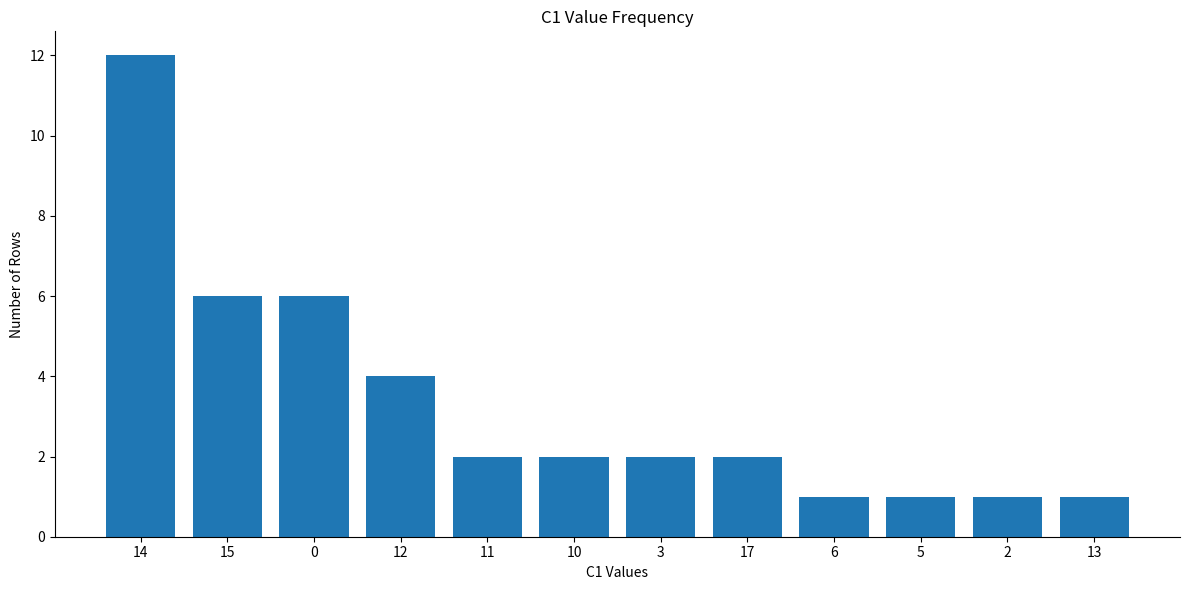

What is the average value?

3